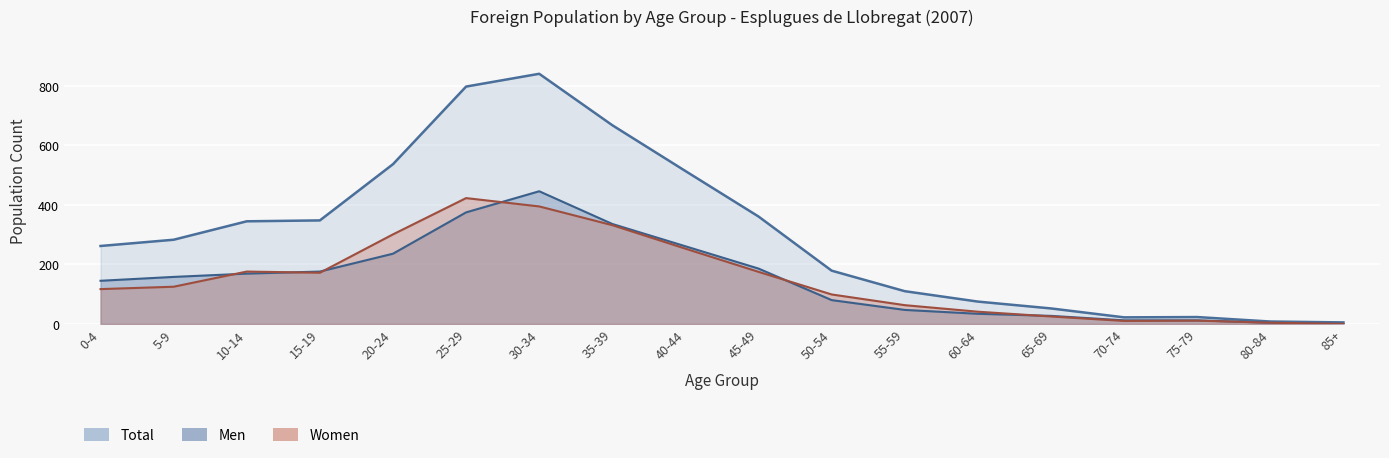

How many lines are shown in the chart?

3